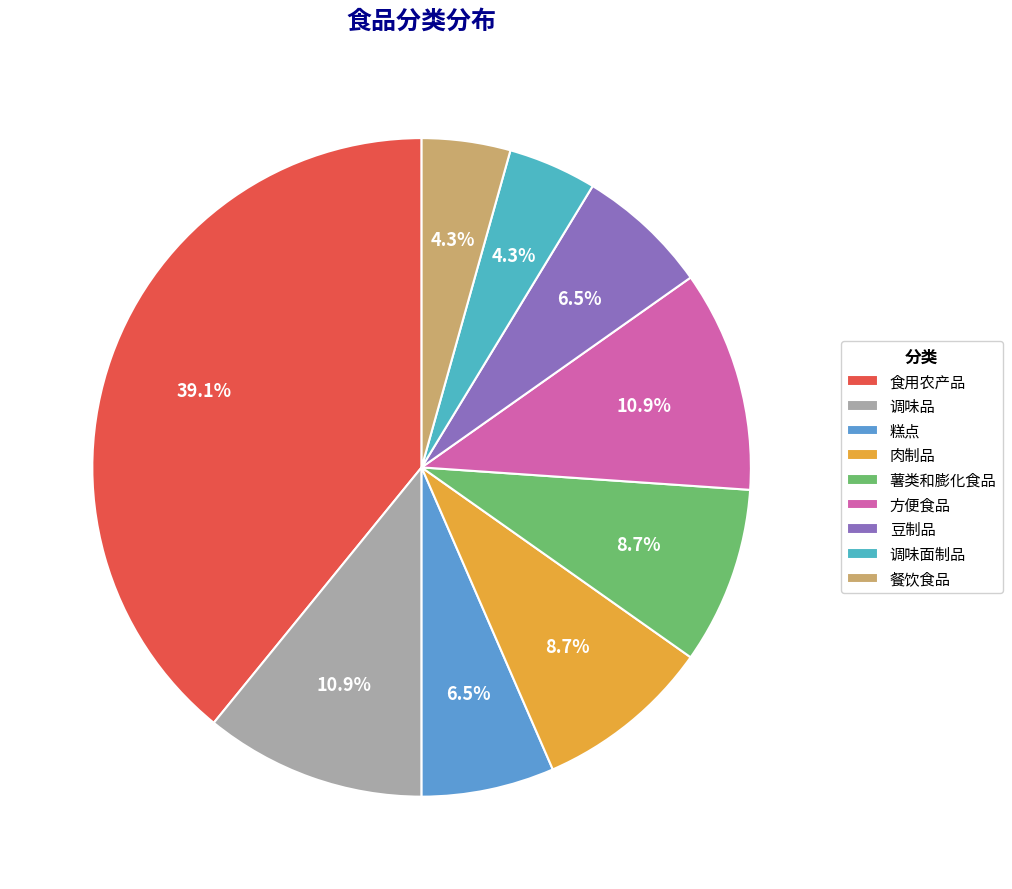

Count the number of slices in the pie.

9